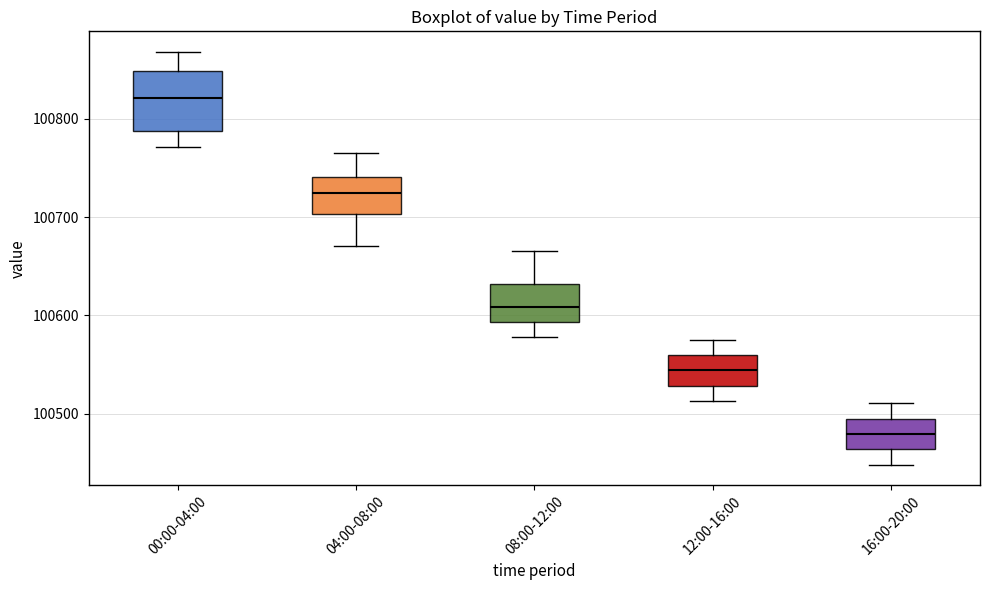

Where does the upper whisker of the box for 16:00-20:00 end on the y-axis? The values are not printed on the chart, so give them approximately, as read against the axis.

100510